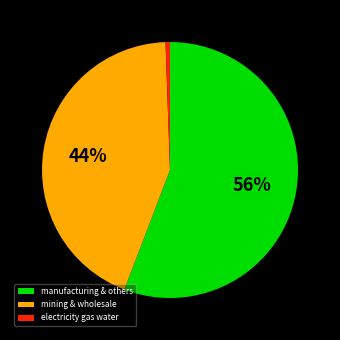

How many slices are in this pie chart?

3